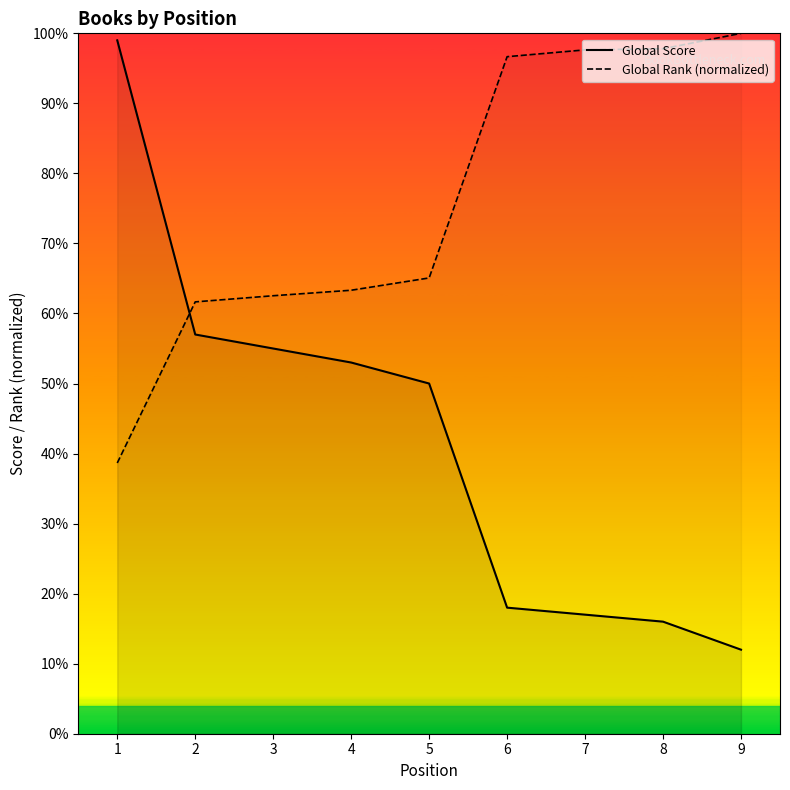

After their last crossing, which series has the higher values: Global Score or Global Rank (normalized)?

Global Rank (normalized)